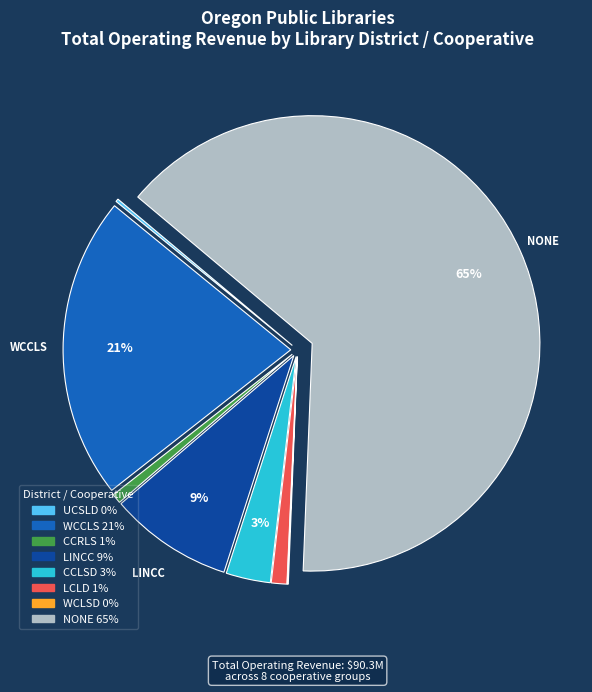

Is there any slice that represents more than half of the pie?

Yes